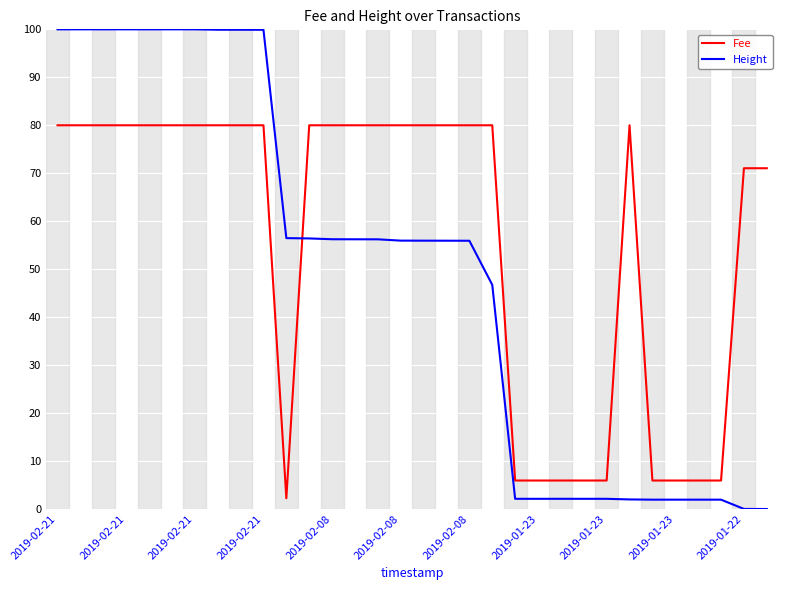

What is the minimum value for Fee?

2.2